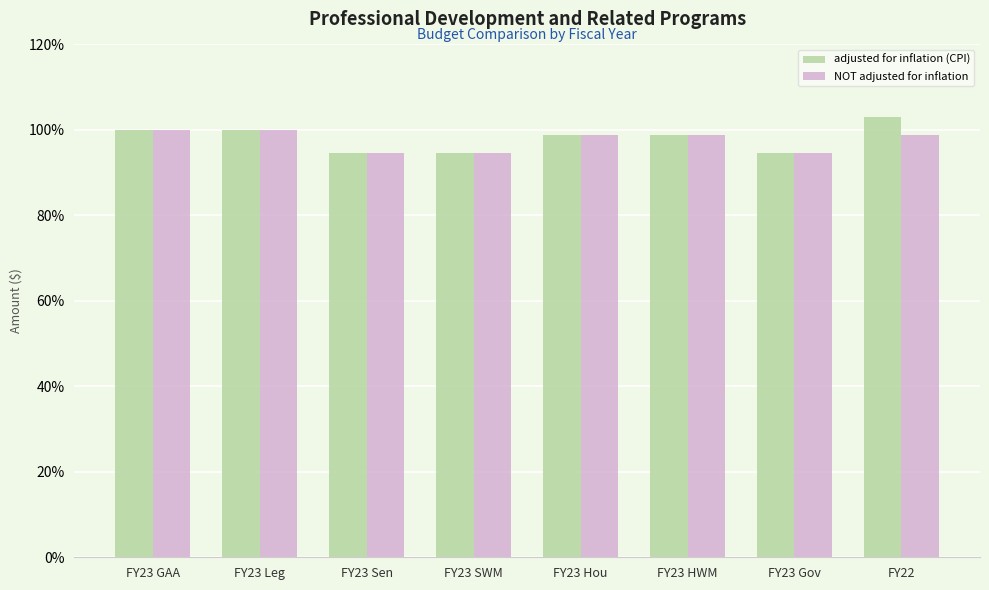

The value of NOT adjusted for inflation at FY23 SWM is 148.3. True or false?

False